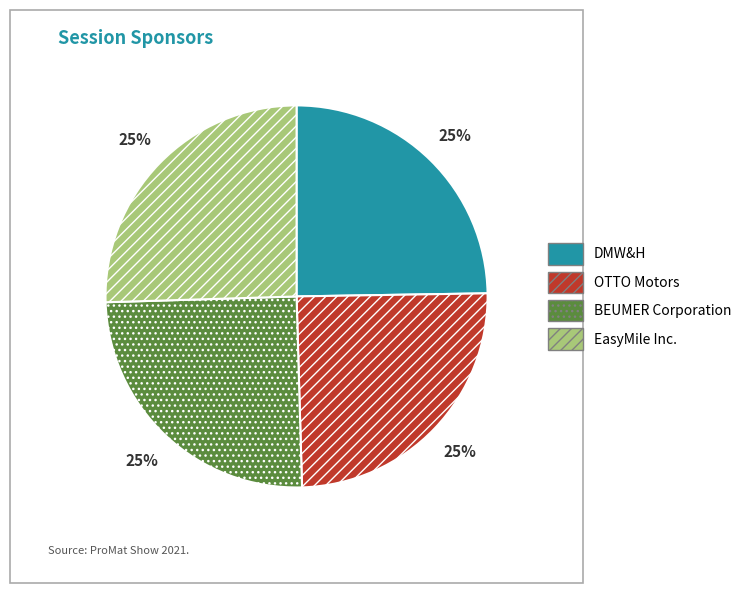

The DMW&H slice represents 35% of the pie. True or false?

False